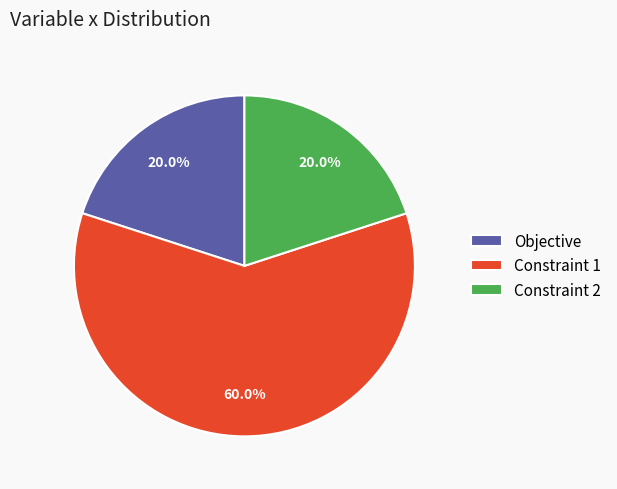

Which slice is the largest?

Constraint 1